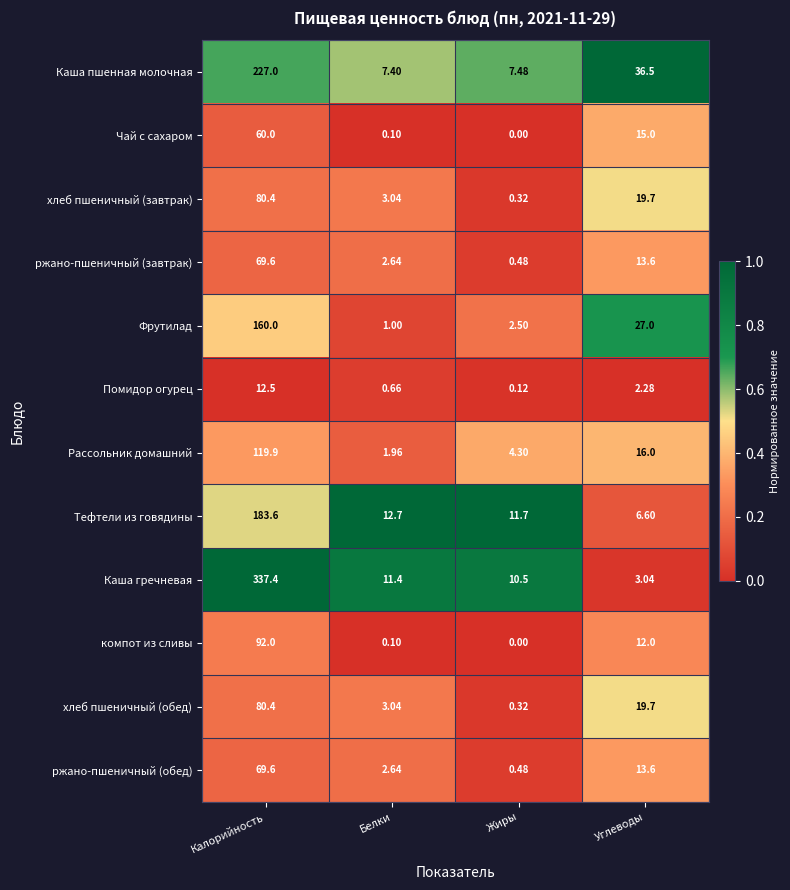

What is the total value across all series at Калорийность?

1492.4